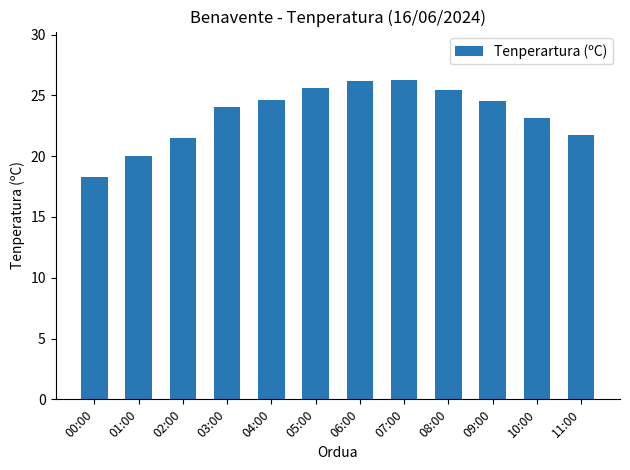

What is the smallest value displayed?

18.3